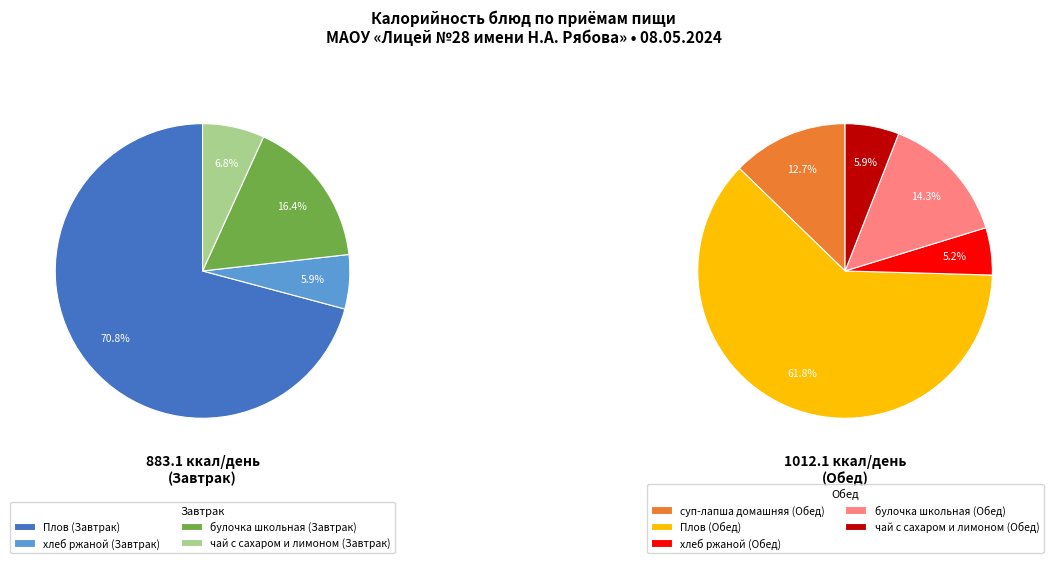

Which slice is the largest?

Плов (Завтрак)